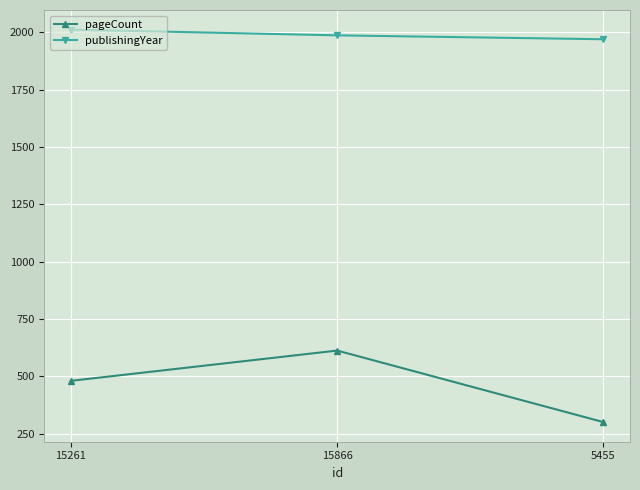

How many distinct data groups are displayed?

2